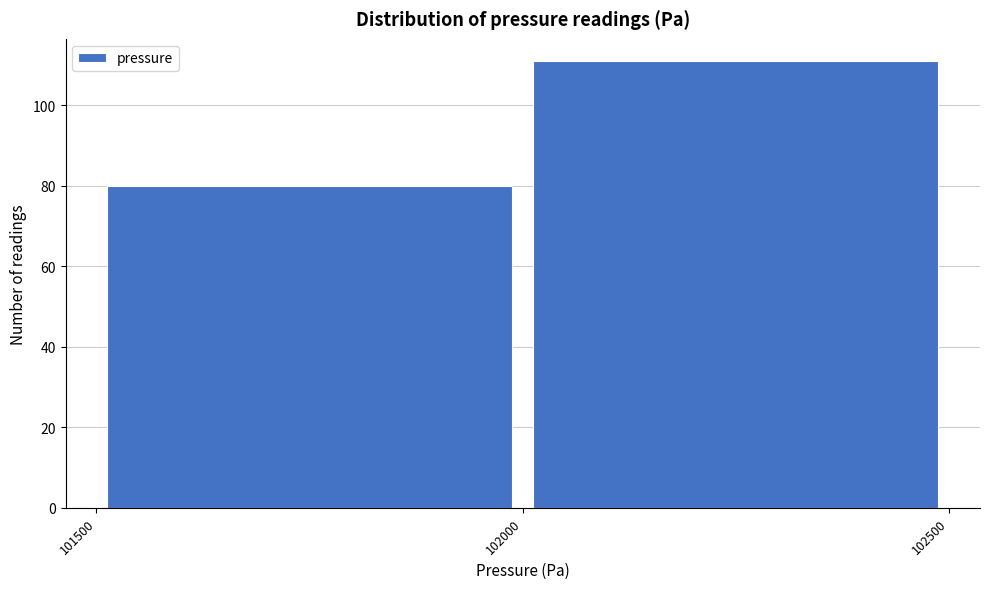

Reading left to right, transcribe this chart: for each bar, give the range it covers on the x-axis and its height. The values are not printed on the chart, so give them approximately, as read against the axis.

101500 to 102000: 80
102000 to 102500: 112